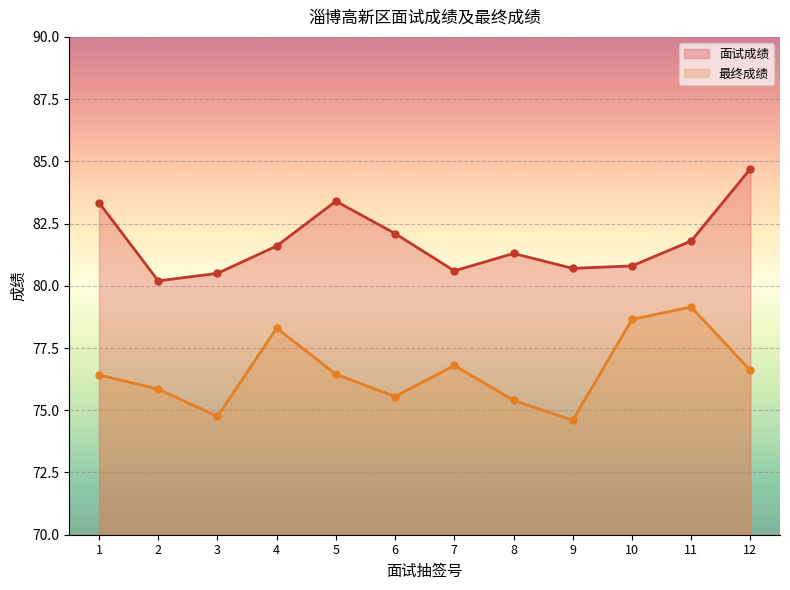

True or false: 最终成绩 has more than 2 interior local peaks.

True